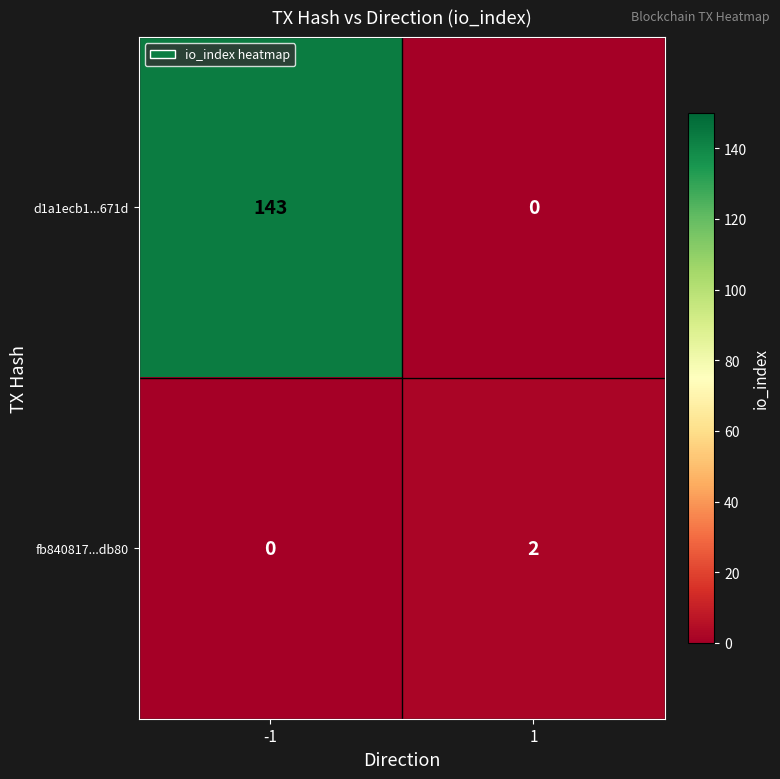

What is the sum of the d1a1ecb1...671d values at -1 and 1?

143